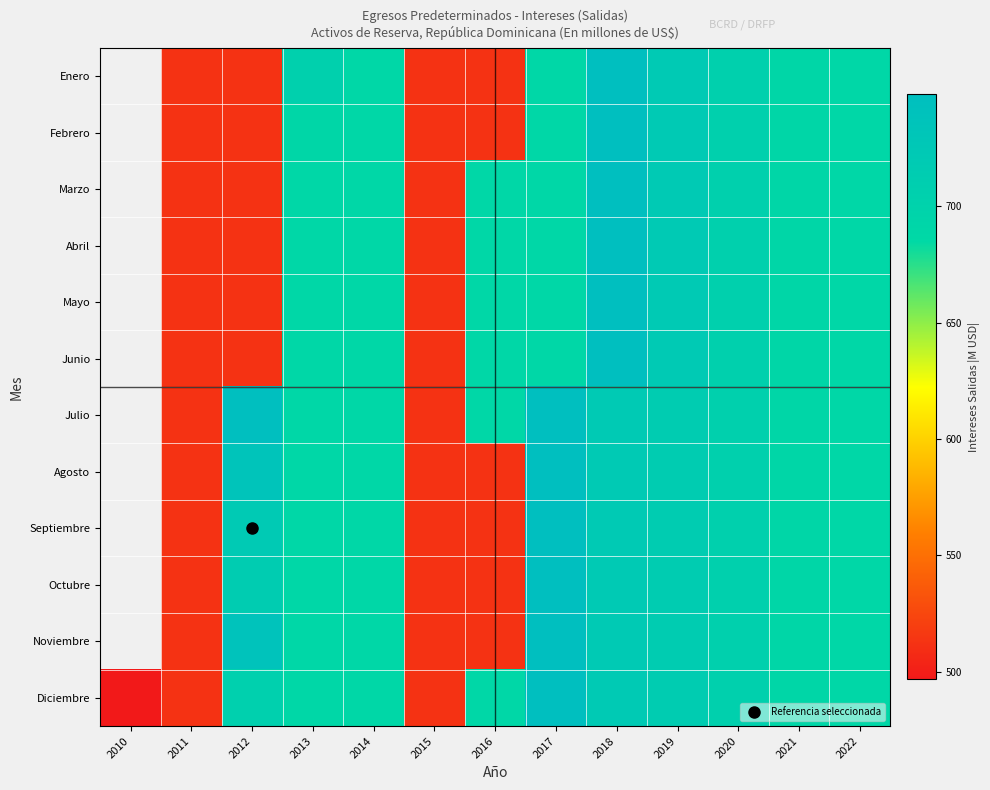

Which series has the widest spread of values?

Diciembre